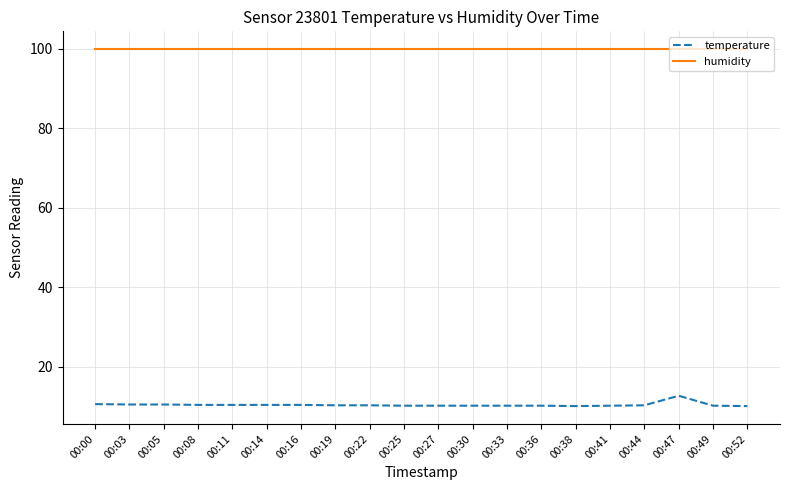

Is the value of temperature at 00:00 greater than the value of humidity at 00:27?

No